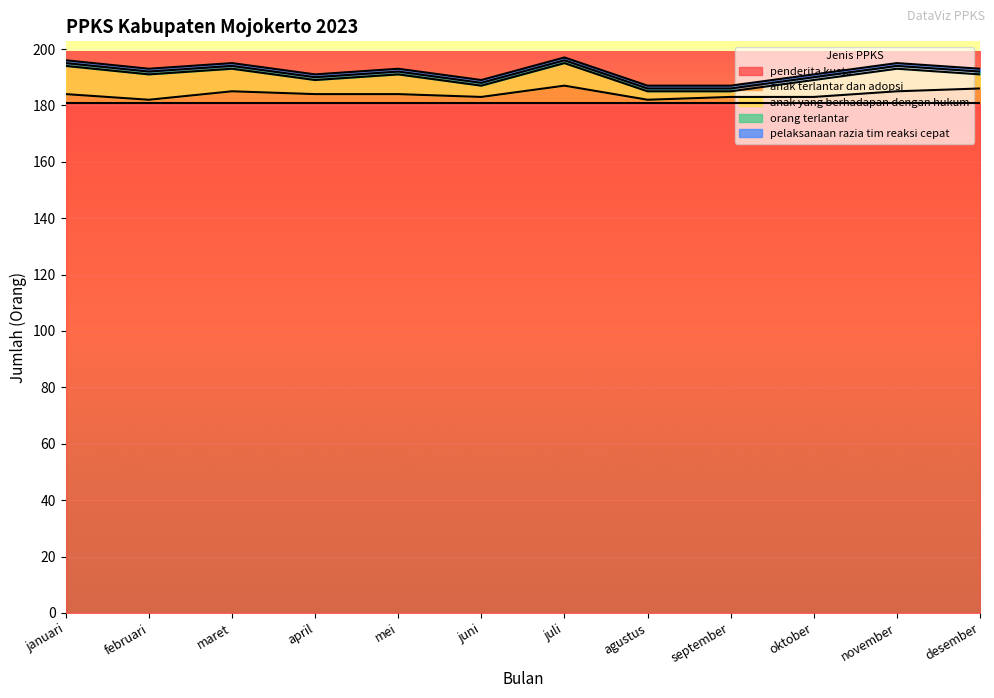

Is it true that anak yang berhadapan dengan hukum equals 3 at juli?

False